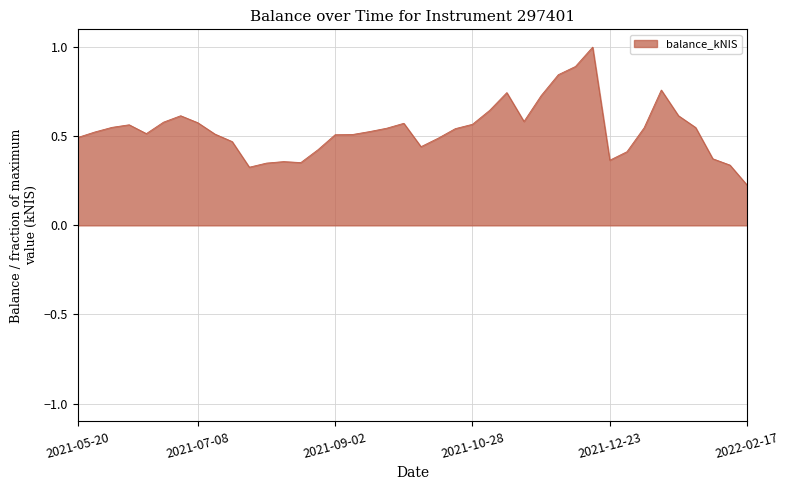

What is the maximum value shown in the chart?

1.0